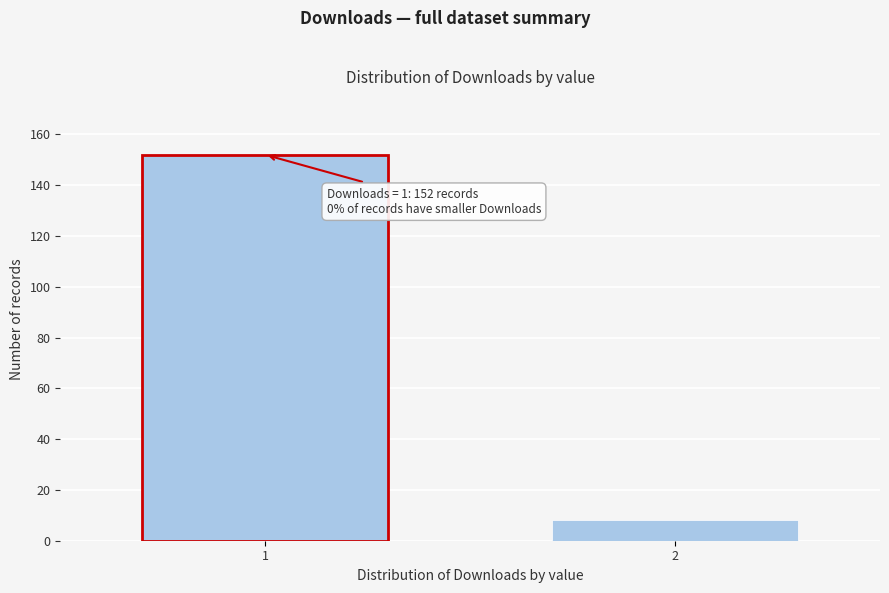

Reading left to right, extract all data points from this chart.

1=152	2=8